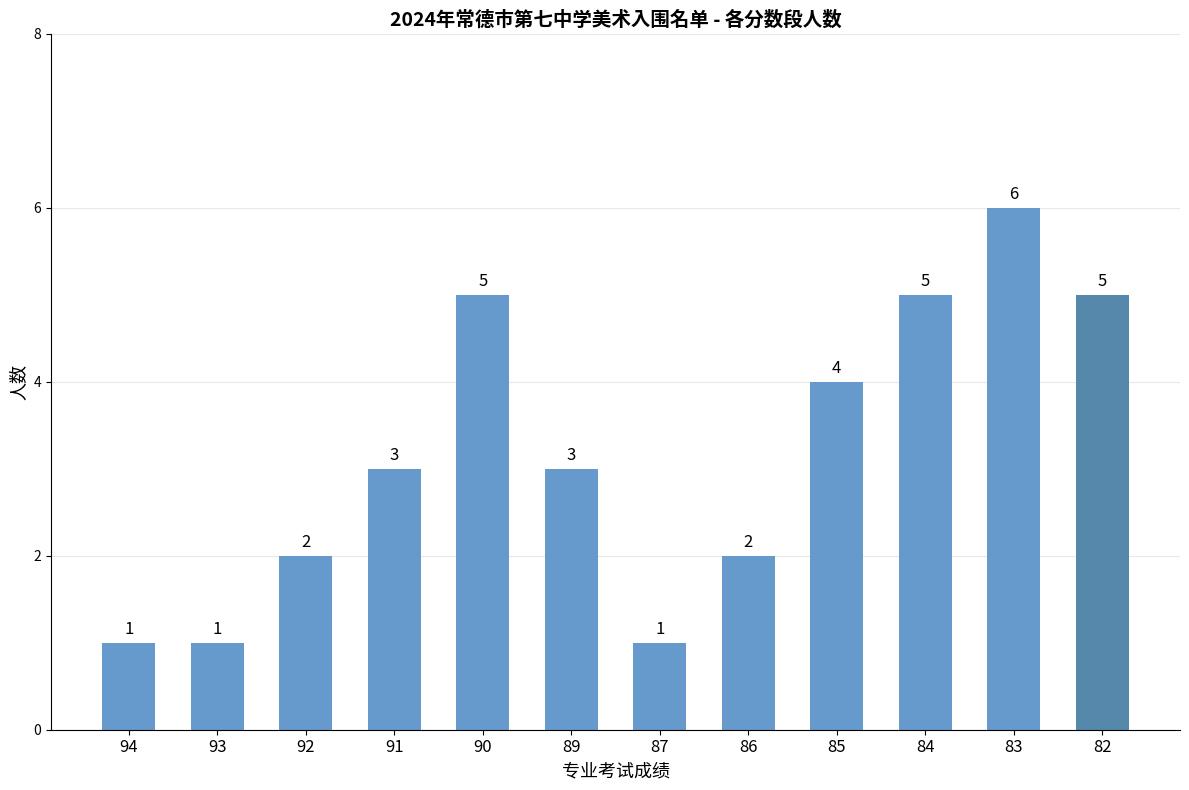

Read the value at 82.

5